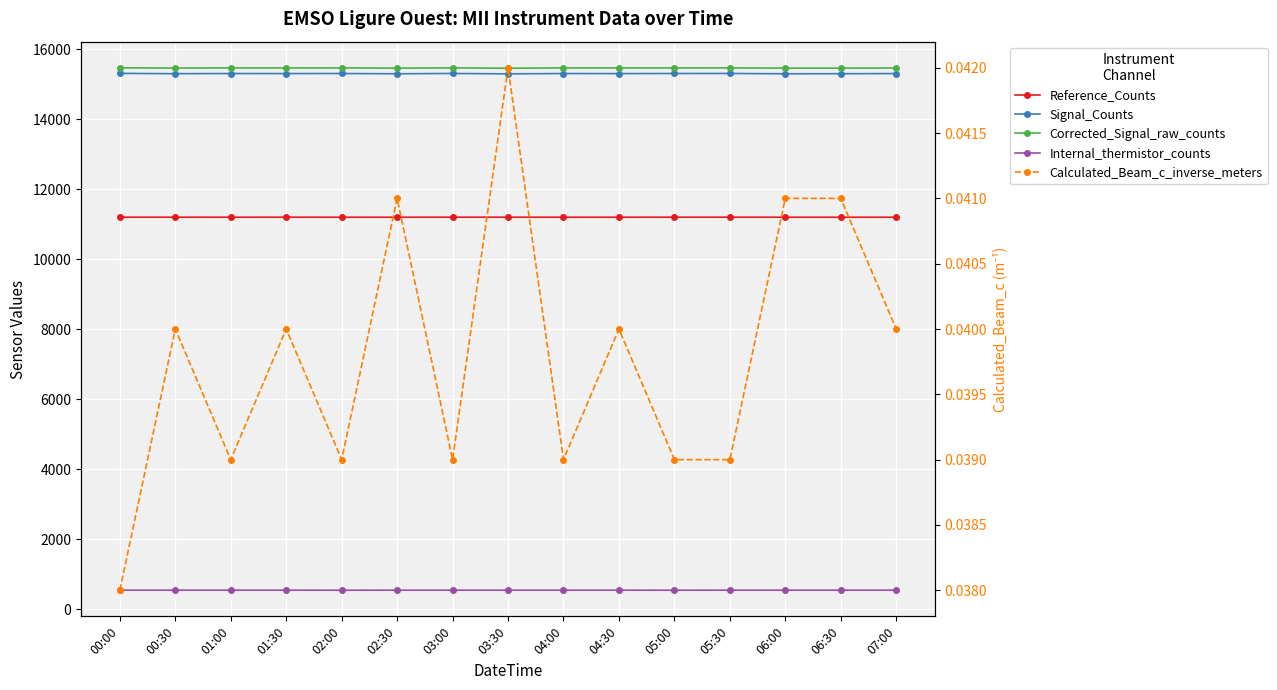

True or false: Signal_Counts and Reference_Counts intersect in this chart.

False